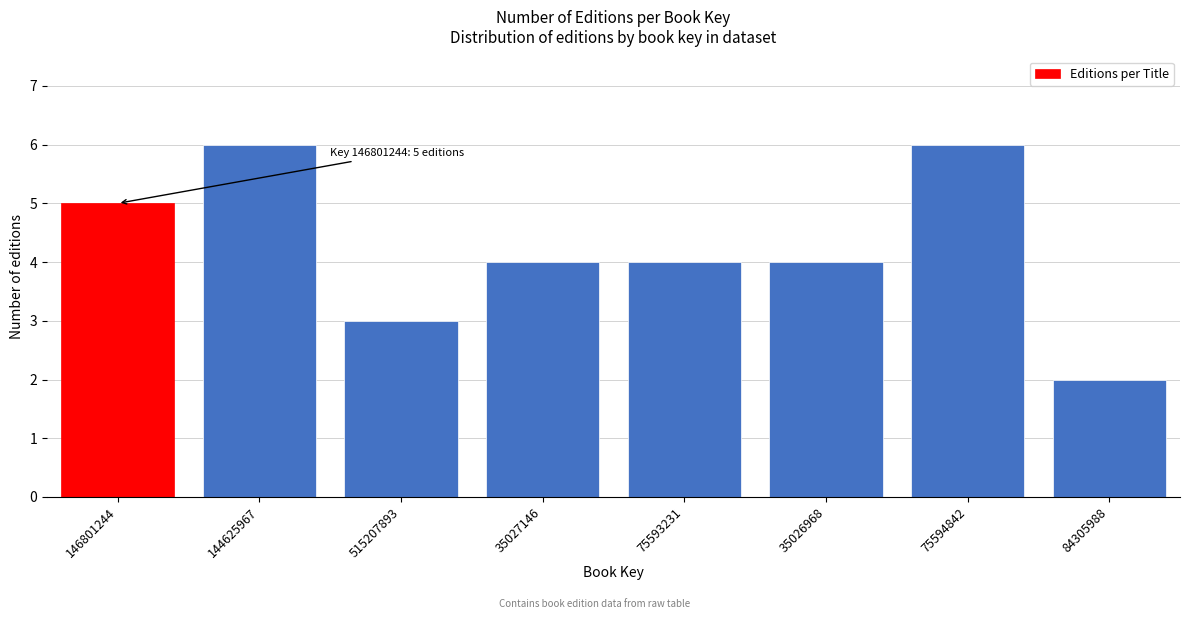

Reading left to right, extract all data points from this chart.

146801244=5	144625967=6	515207893=3	35027146=4	75593231=4	35026968=4	75594842=6	84305988=2